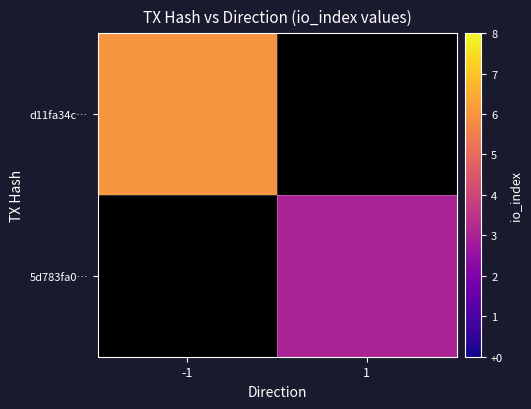

The 5d783fa0… series shows 3.0 at 1. True or false?

True